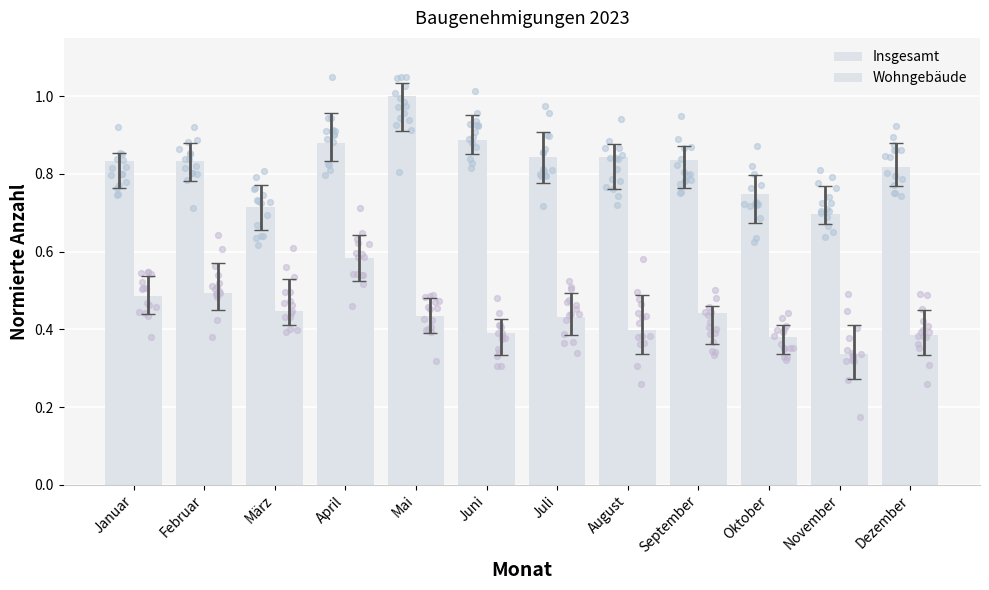

Is the value of Wohngebäude at August greater than the value of Insgesamt at Oktober?

No